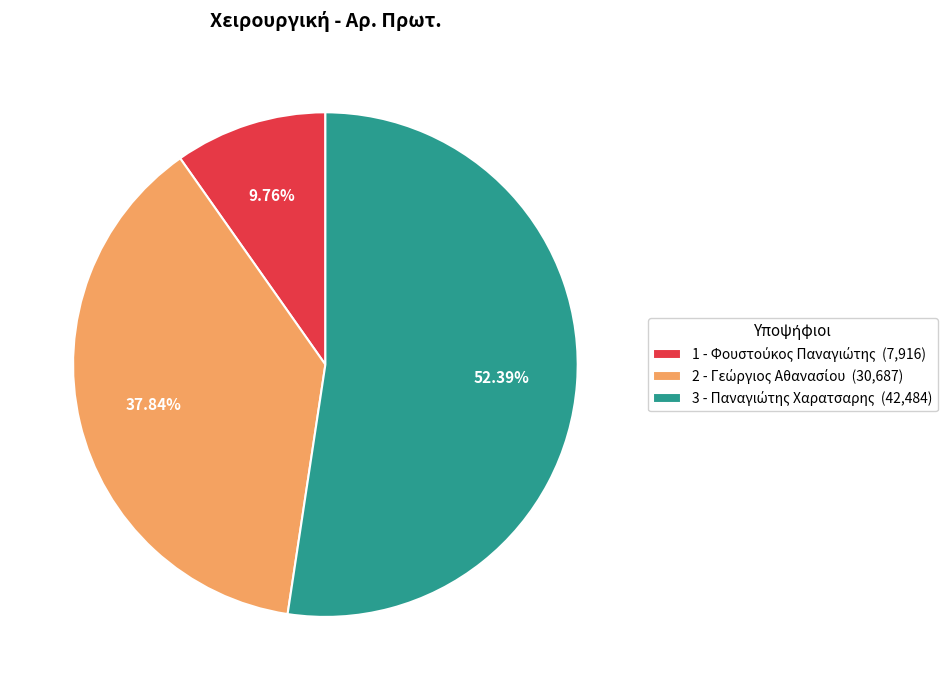

What percentage do 1 - Φουστούκος Παναγιώτης and 2 - Γεώργιος Αθανασίου together represent?

47.6%